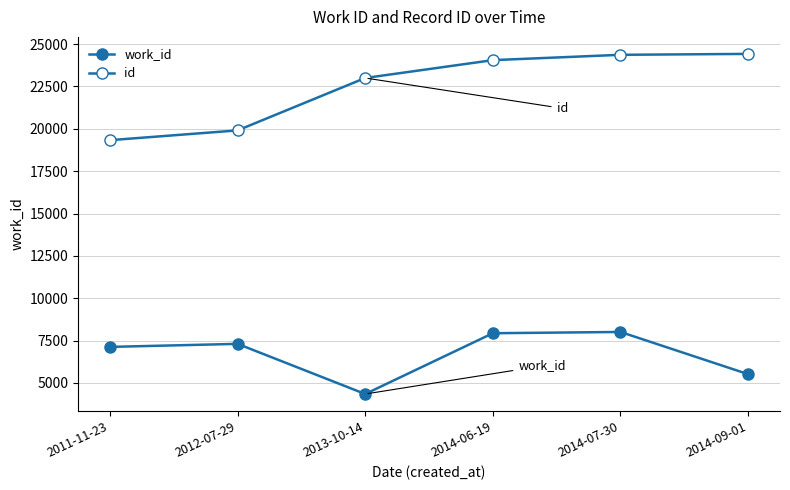

The work_id series shows 5519 at 2014-09-01. True or false?

True